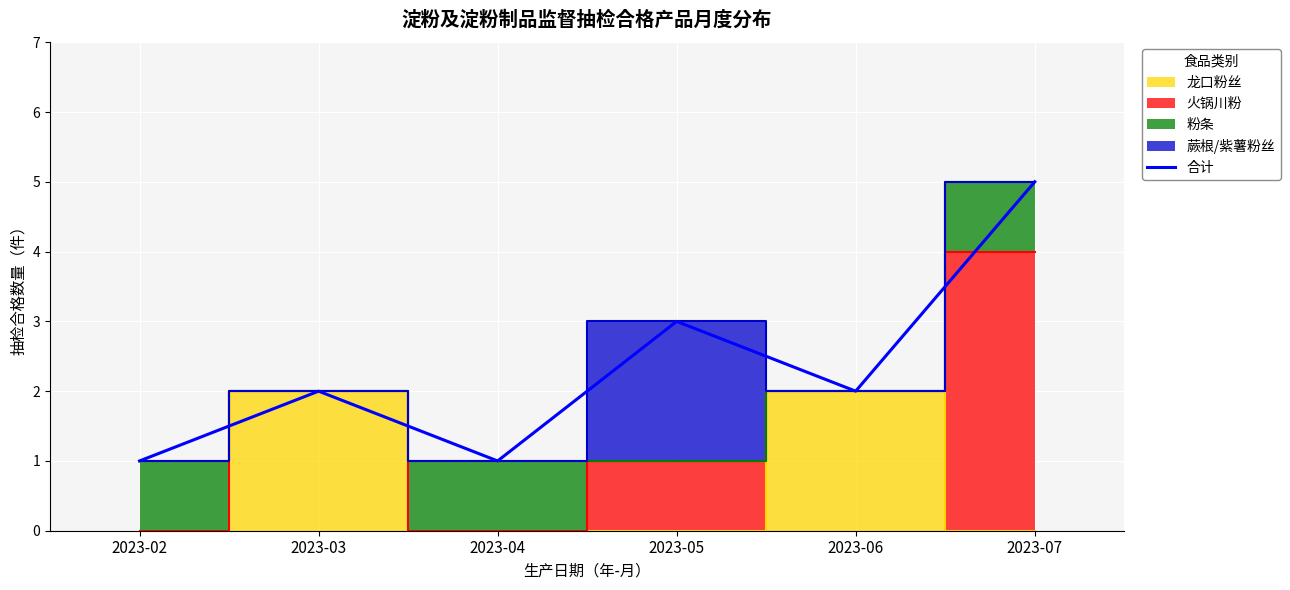

Where does the data first go above 2?

2023-05